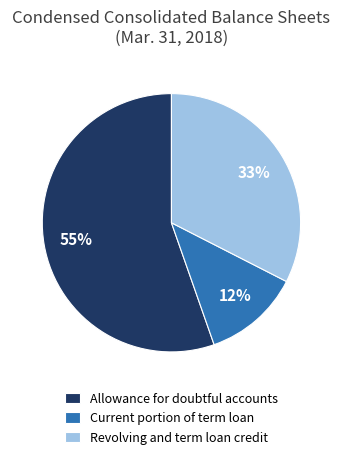

Between Current portion of term loan and Revolving and term loan credit, which is larger?

Revolving and term loan credit